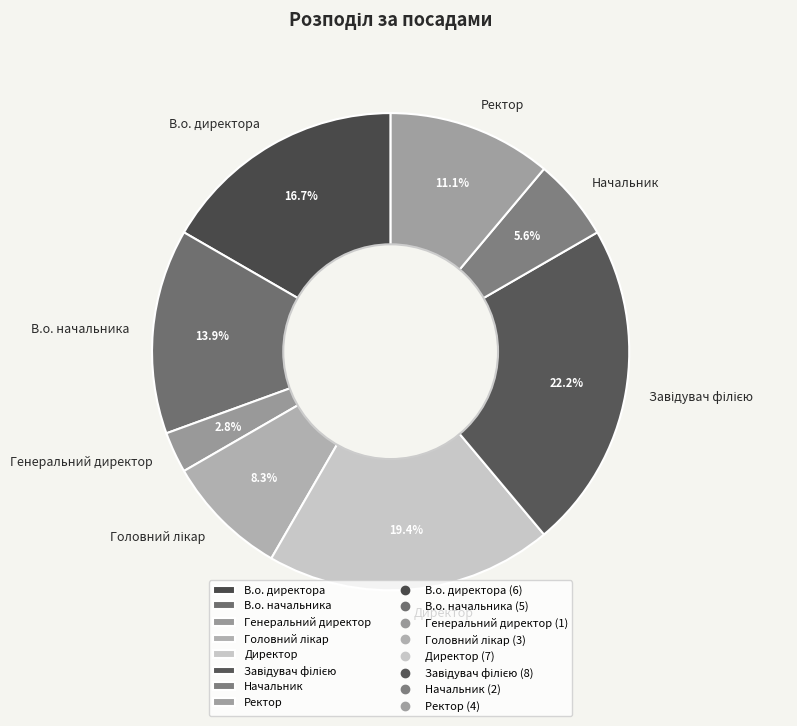

How much of the chart is everything except В.о. начальника?

86.1%